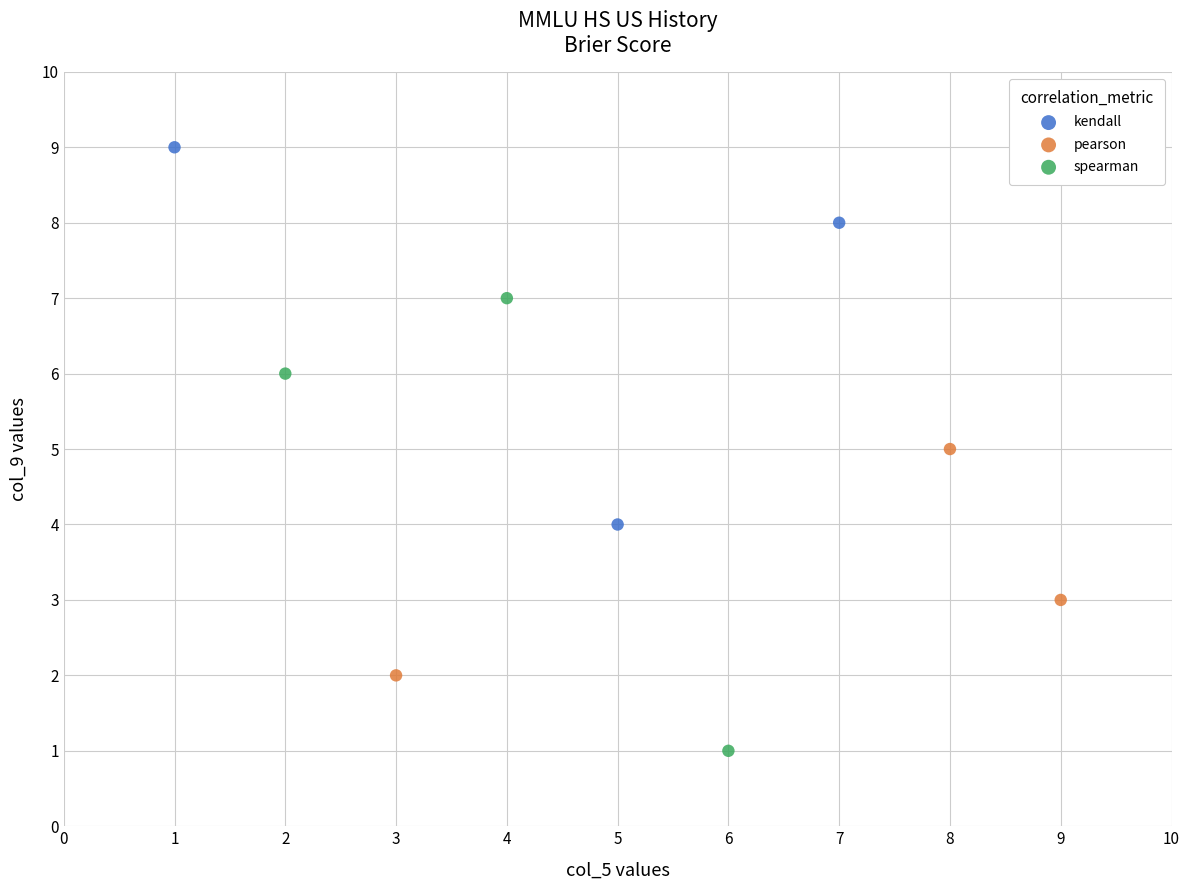

Which series has the largest Y range (max minus min)?

spearman